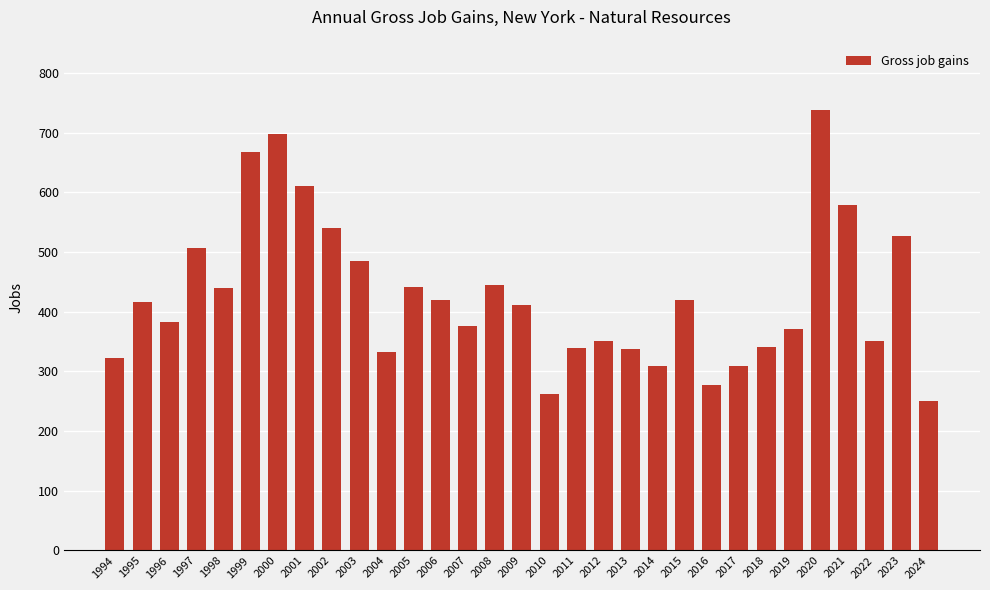

Read the value at 2019, to the nearest 50.

350